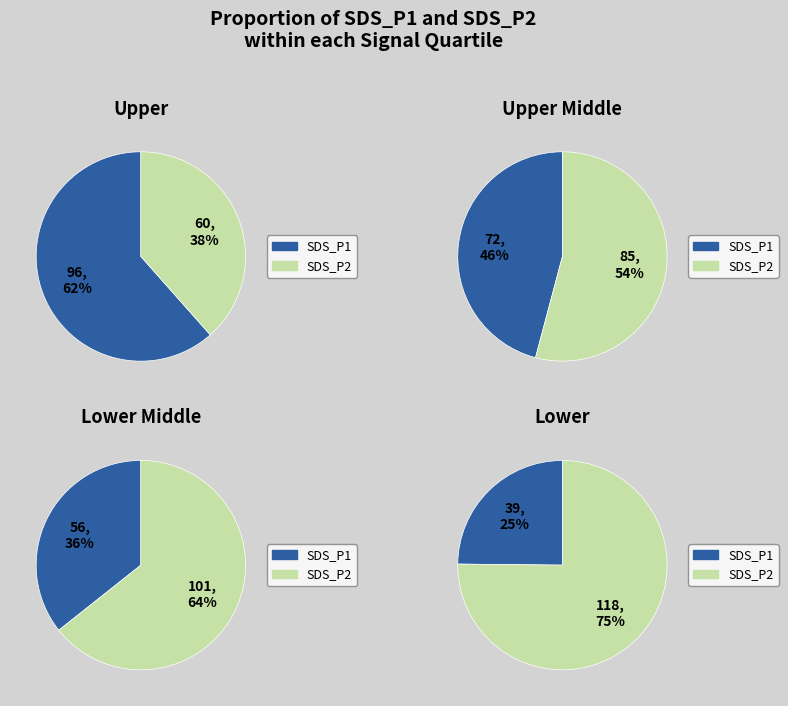

The 27 slice represents 13% of the pie. True or false?

False